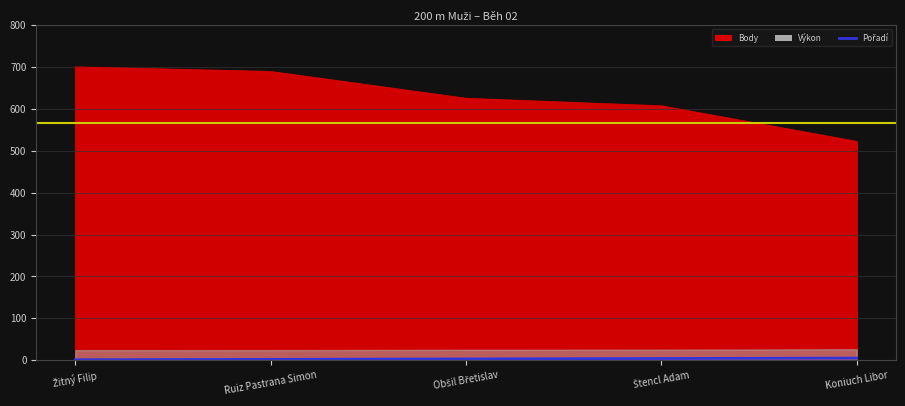

The chart shows a value of 1 at Žitný Filip. True or false?

False